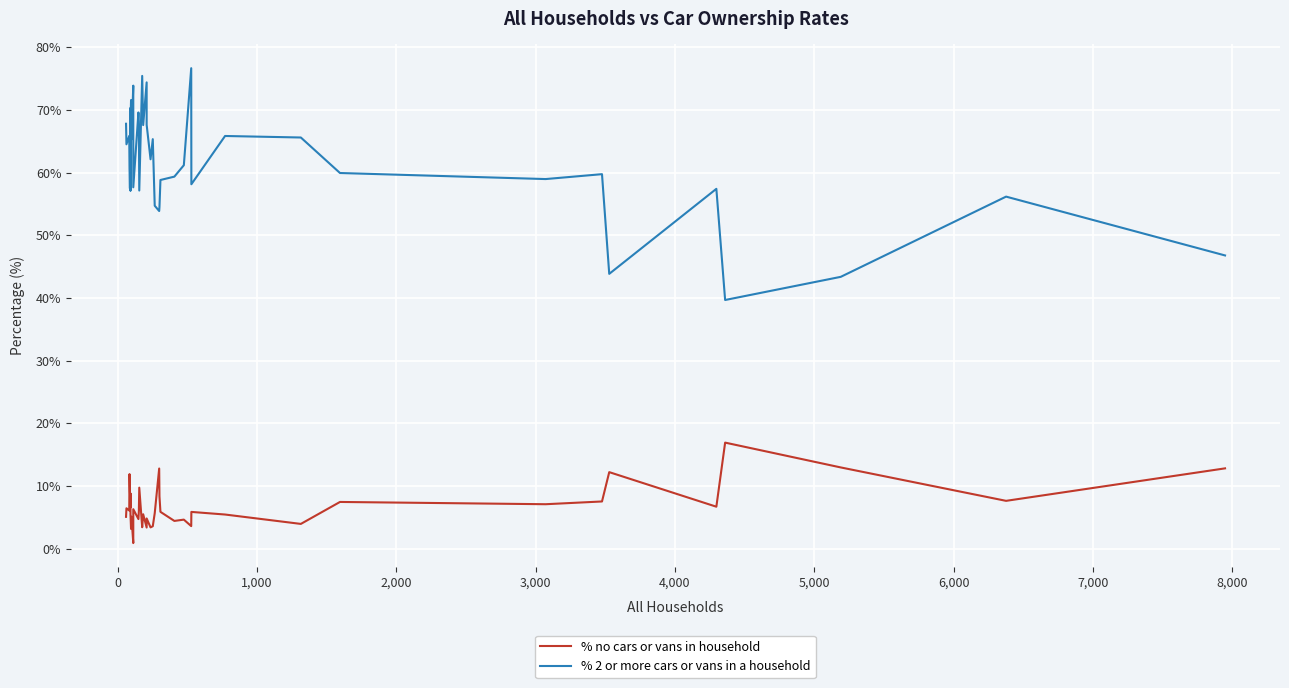

What is the value of the % 2 or more cars or vans in a household point at the 30th from the left?

65.8